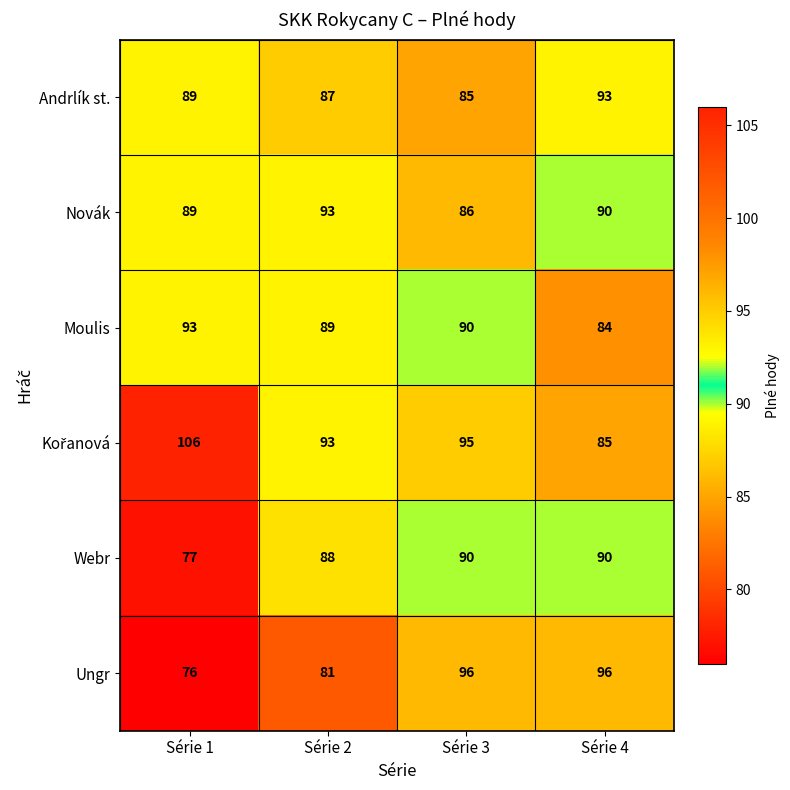

How many distinct data groups are displayed?

6